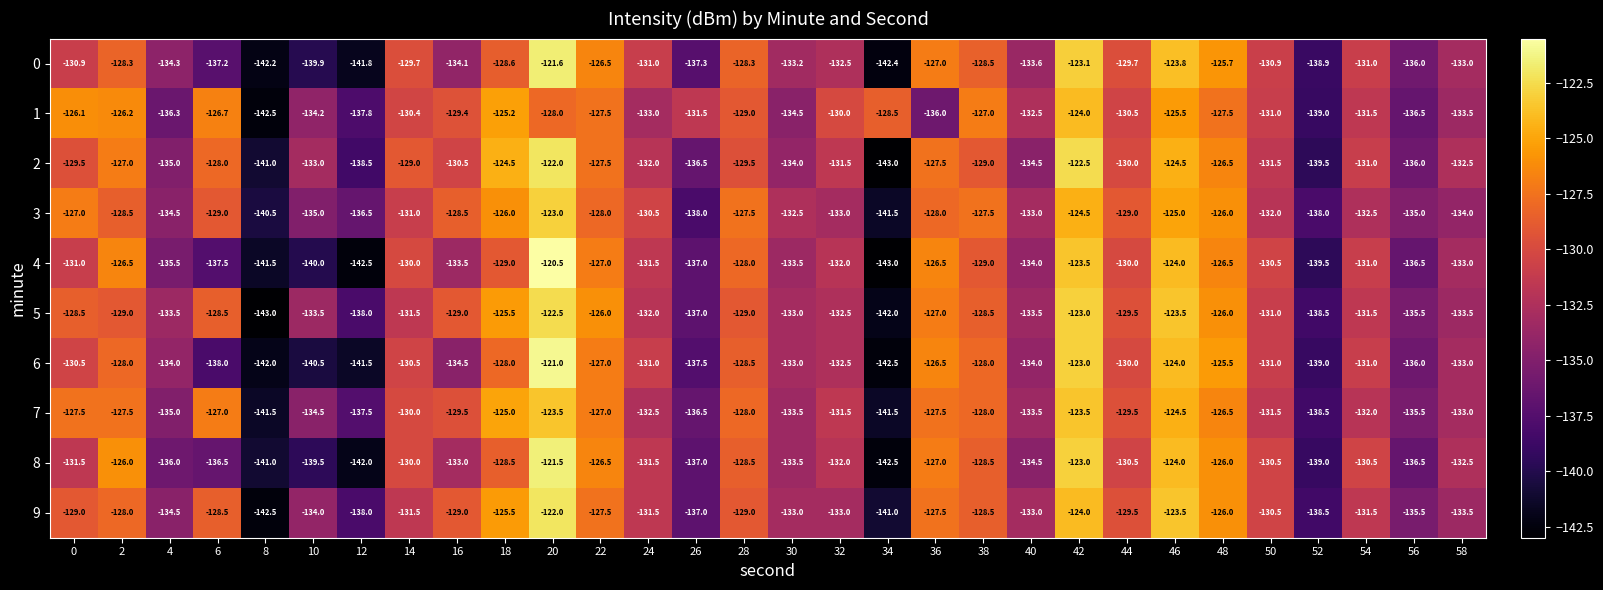

Between 2 and 32, which series saw the biggest shift?

8